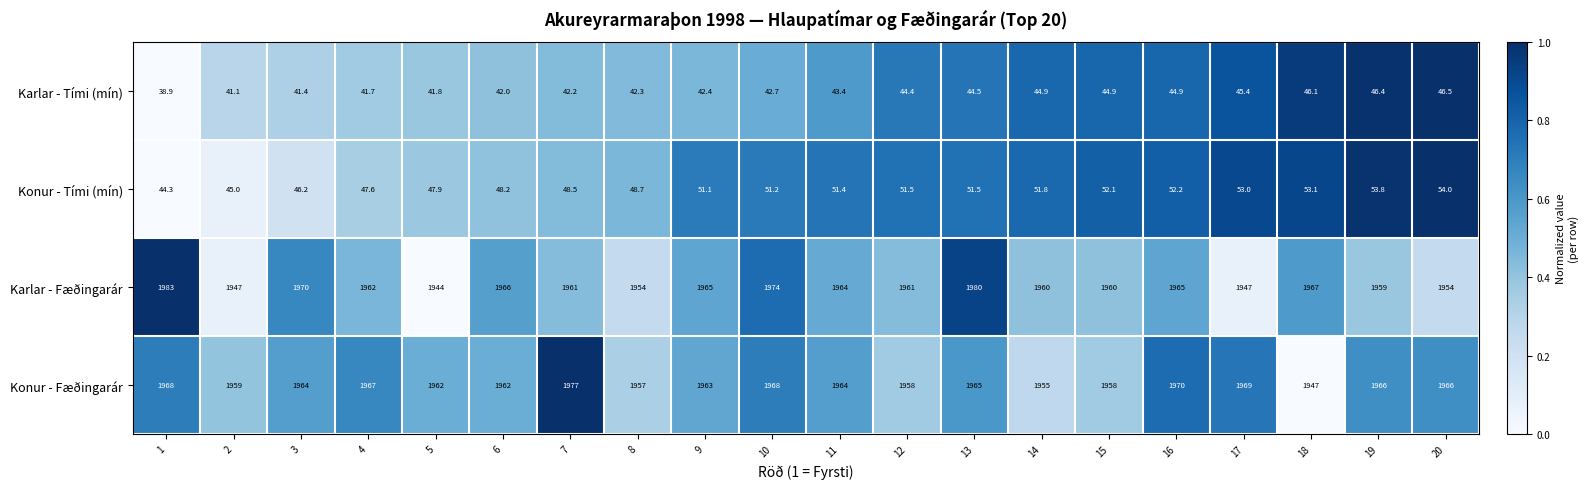

What is the highest value of the Konur - Tími (mín) series?

54.0